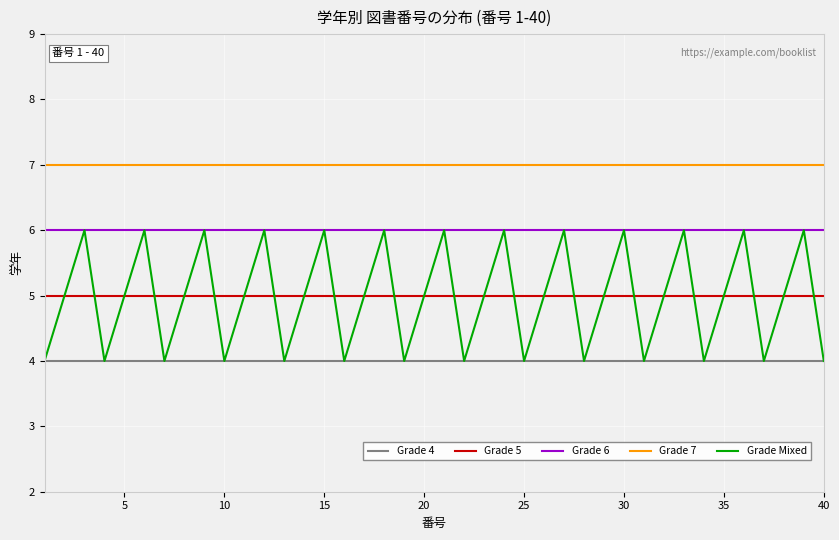

Which series has the largest total across all categories?

Grade 7